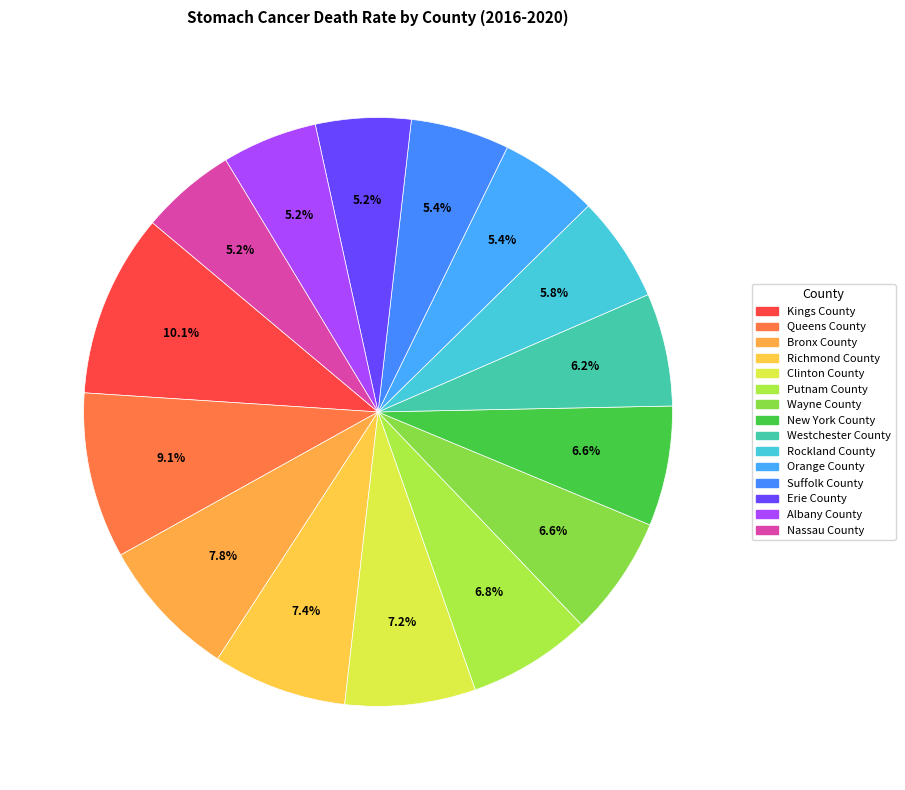

Count the number of slices in the pie.

15